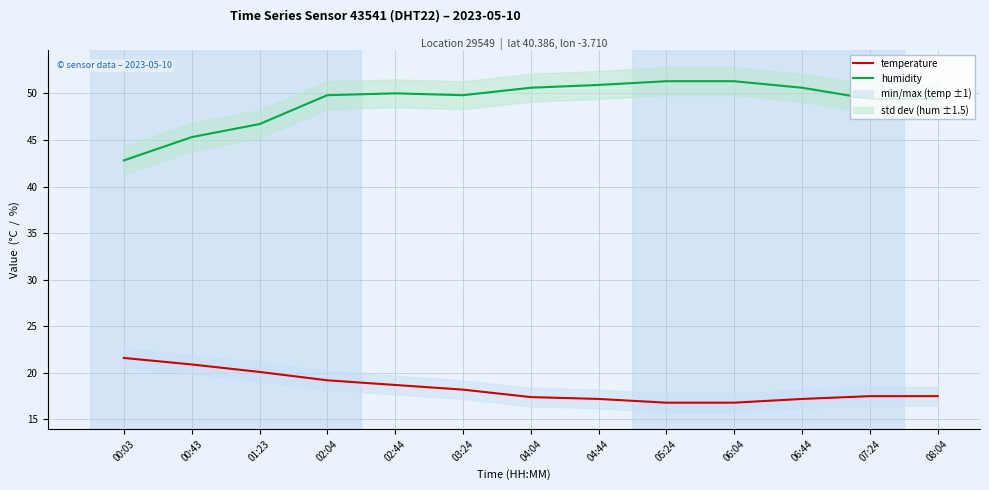

What position from the left is 03:24?

6